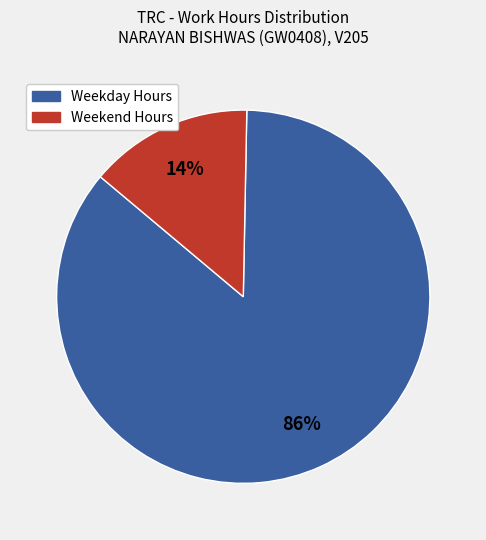

Does any single category account for the majority?

Yes